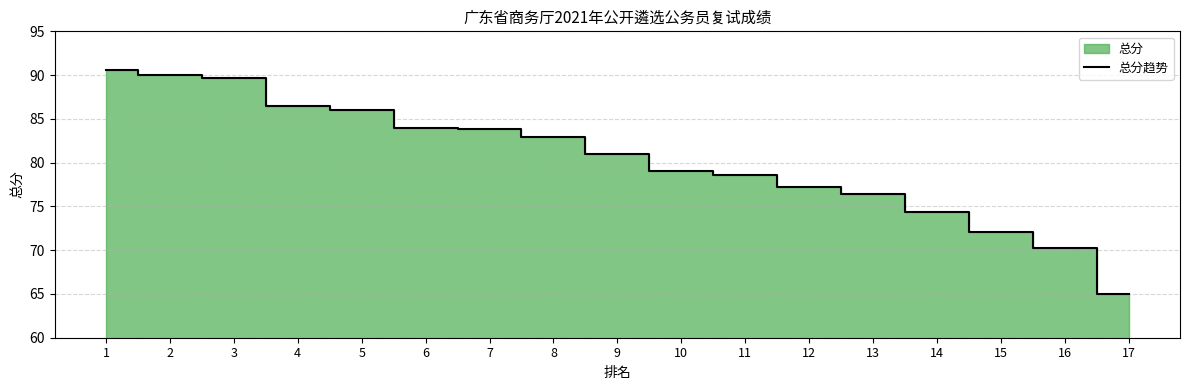

List the labels in order of value, smallest first.

17, 16, 15, 14, 13, 12, 11, 10, 9, 8, 7, 6, 5, 4, 3, 2, 1